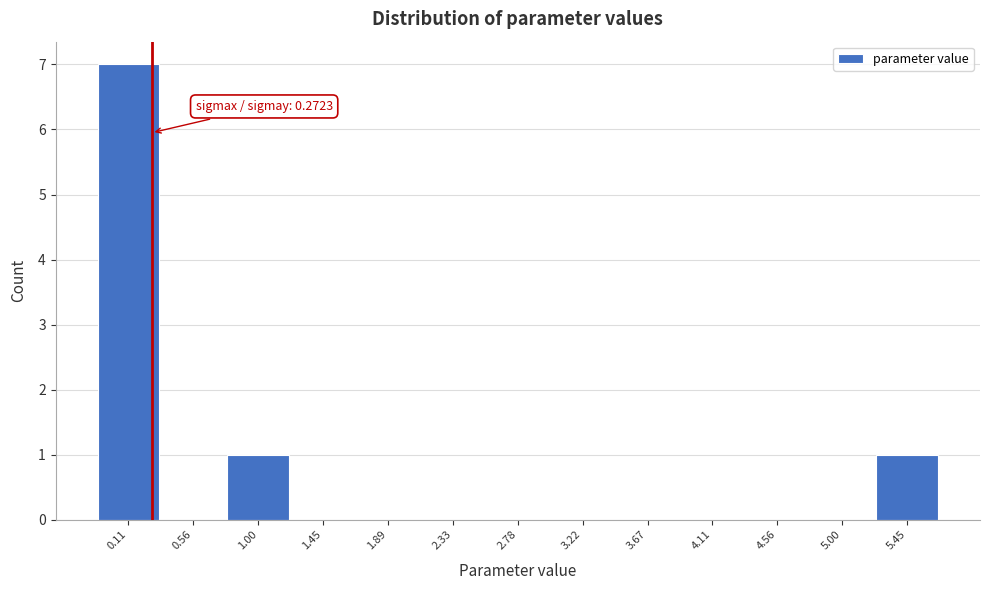

Which range on the x-axis has the tallest bar?

-0.10 to 0.35